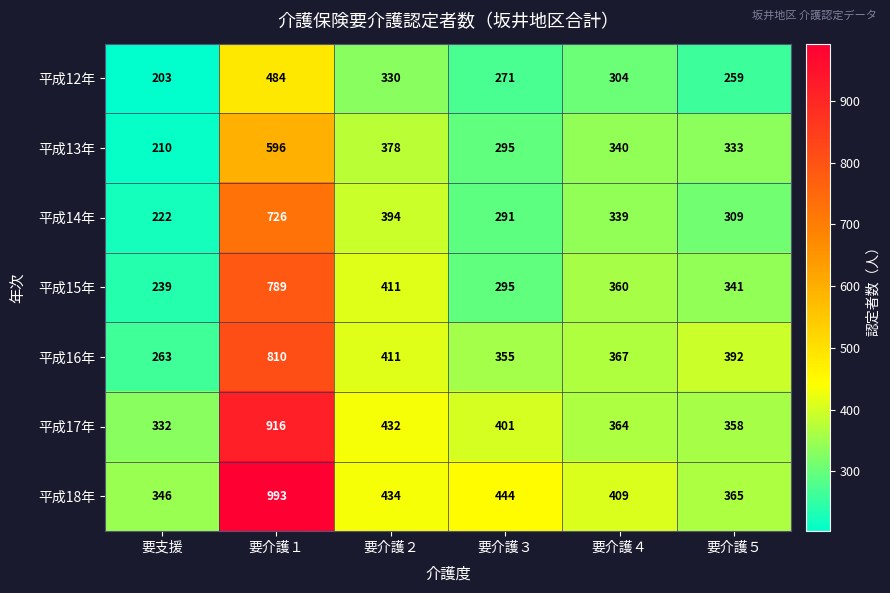

What is the spread (max minus min) of values at 要支援?

143